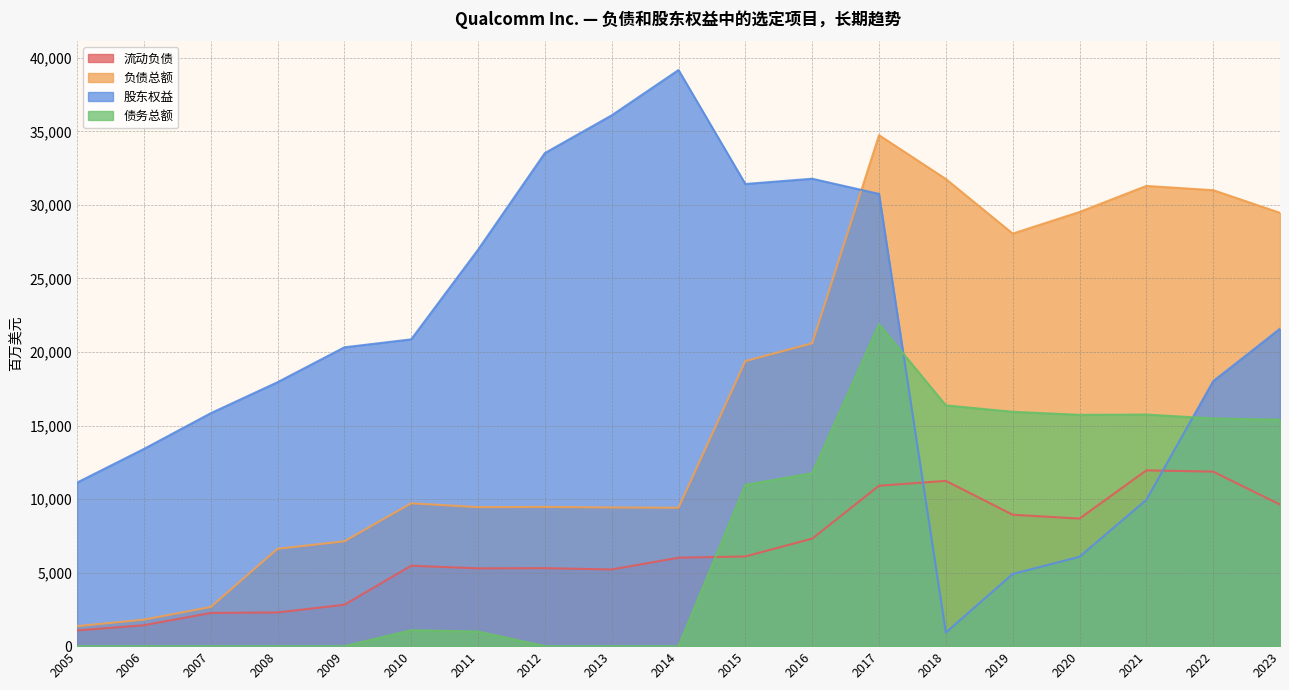

Which series has the largest total across all categories?

股东权益